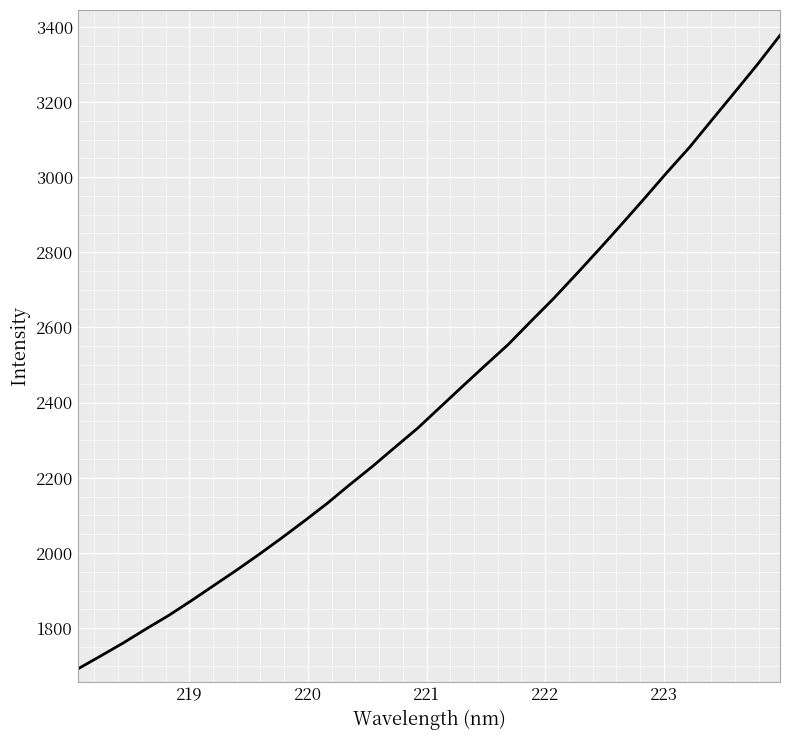

What is the difference between the maximum and minimum values?

1685.6